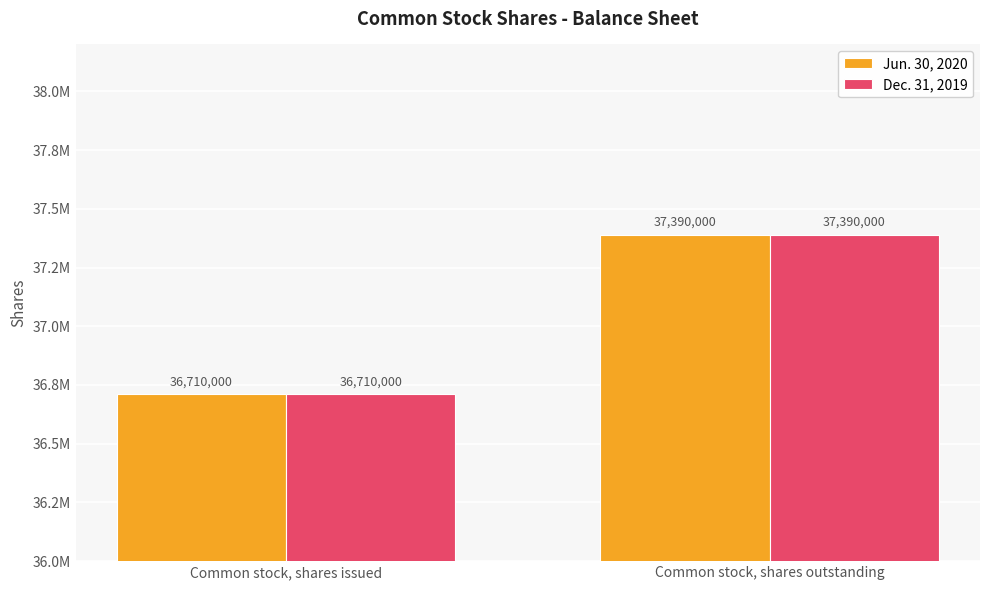

Between Common stock, shares issued and Common stock, shares outstanding, which series saw the biggest shift?

Jun. 30, 2020